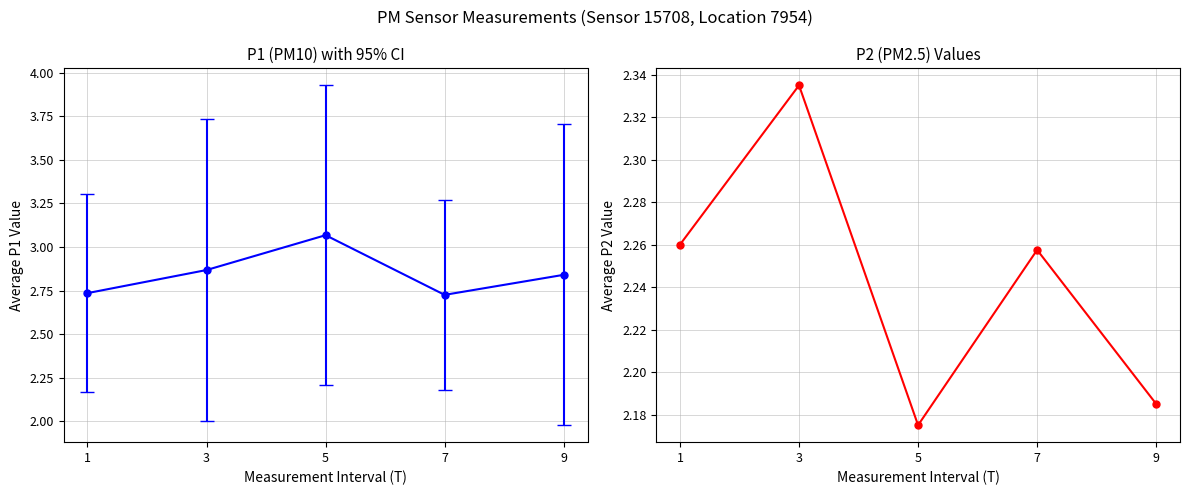

What is the value of the 1st point from the left?

2.3